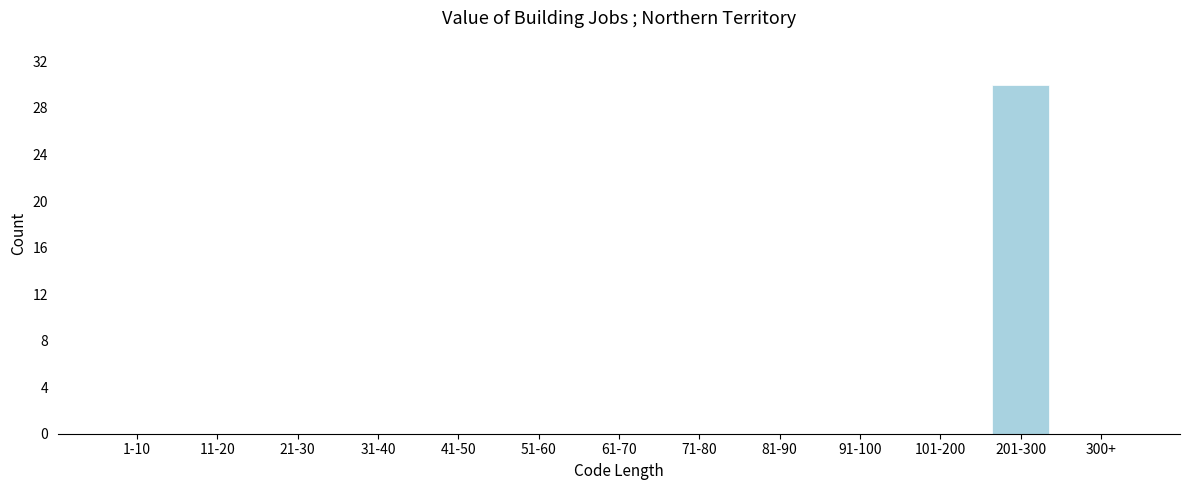

Reading left to right, what are all the values shown in this chart?

1-10=0	11-20=0	21-30=0	31-40=0	41-50=0	51-60=0	61-70=0	71-80=0	81-90=0	91-100=0	101-200=0	201-300=30	300+=0